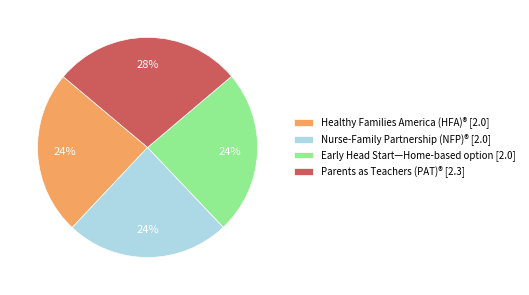

To the nearest percent, what is the difference between the largest and smallest slice percentages?

4%